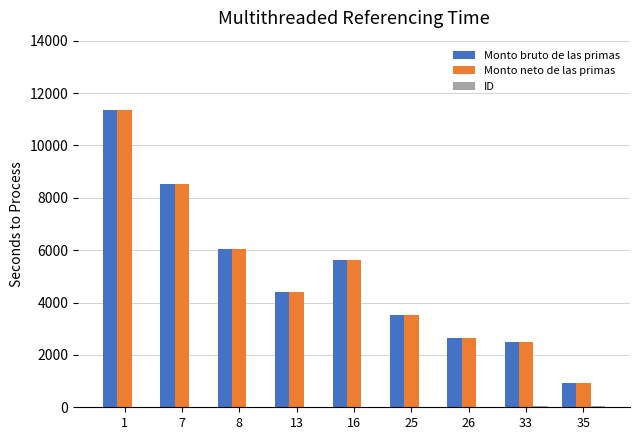

What is the maximum value shown in the chart?

11345.3